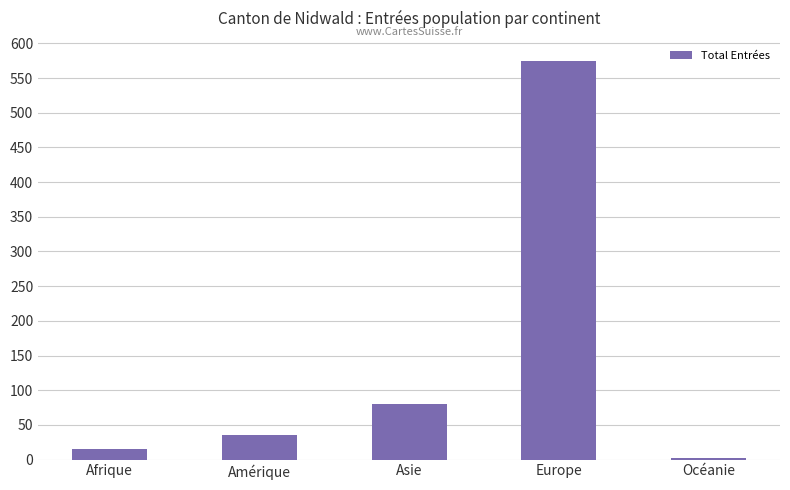

How many data points does each series have?

5